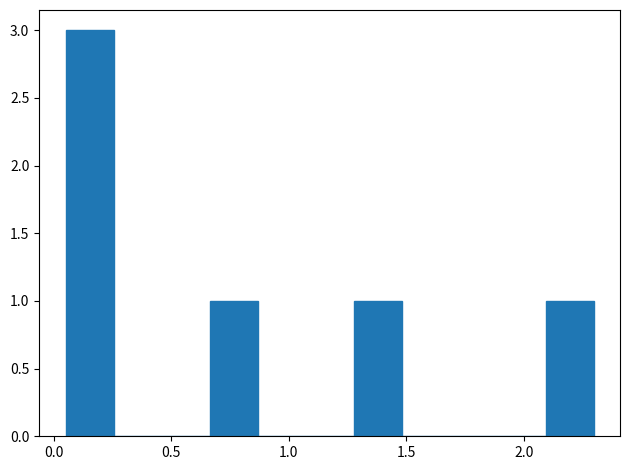

How tall is the bar that spans 1.30 to 1.50 on the x-axis? Neither the bar edges nor the heights are printed on the chart, so give them approximately, as read against the axes.

1